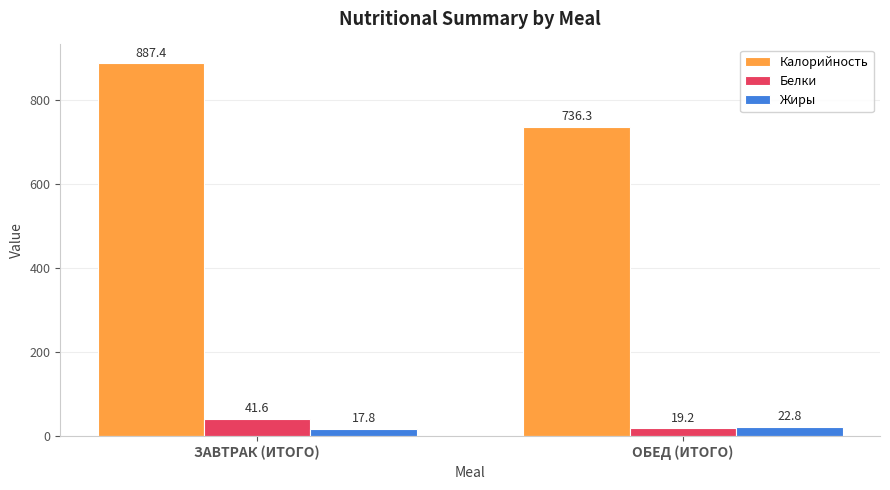

Where does the Белки series first go above 41?

ЗАВТРАК (ИТОГО)